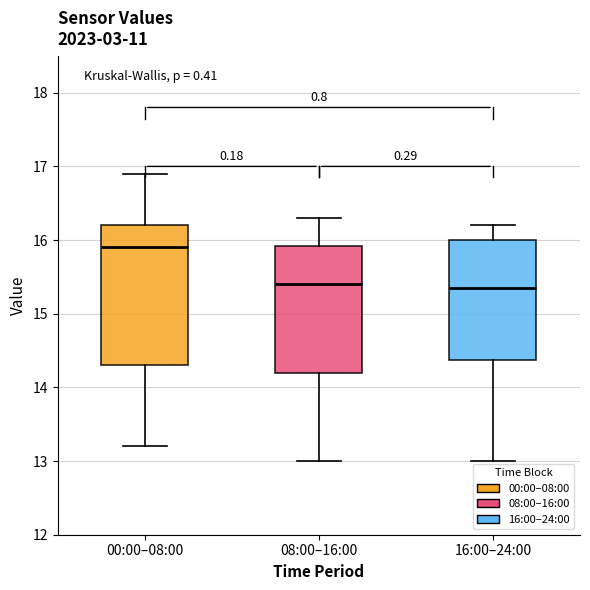

Comparing the boxes themselves (not the whiskers), which one is the tallest?

00:00–08:00